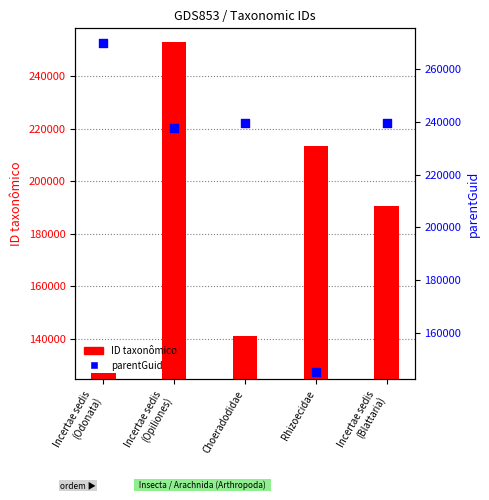

Which series reaches the minimum Y coordinate?

ID taxonômico